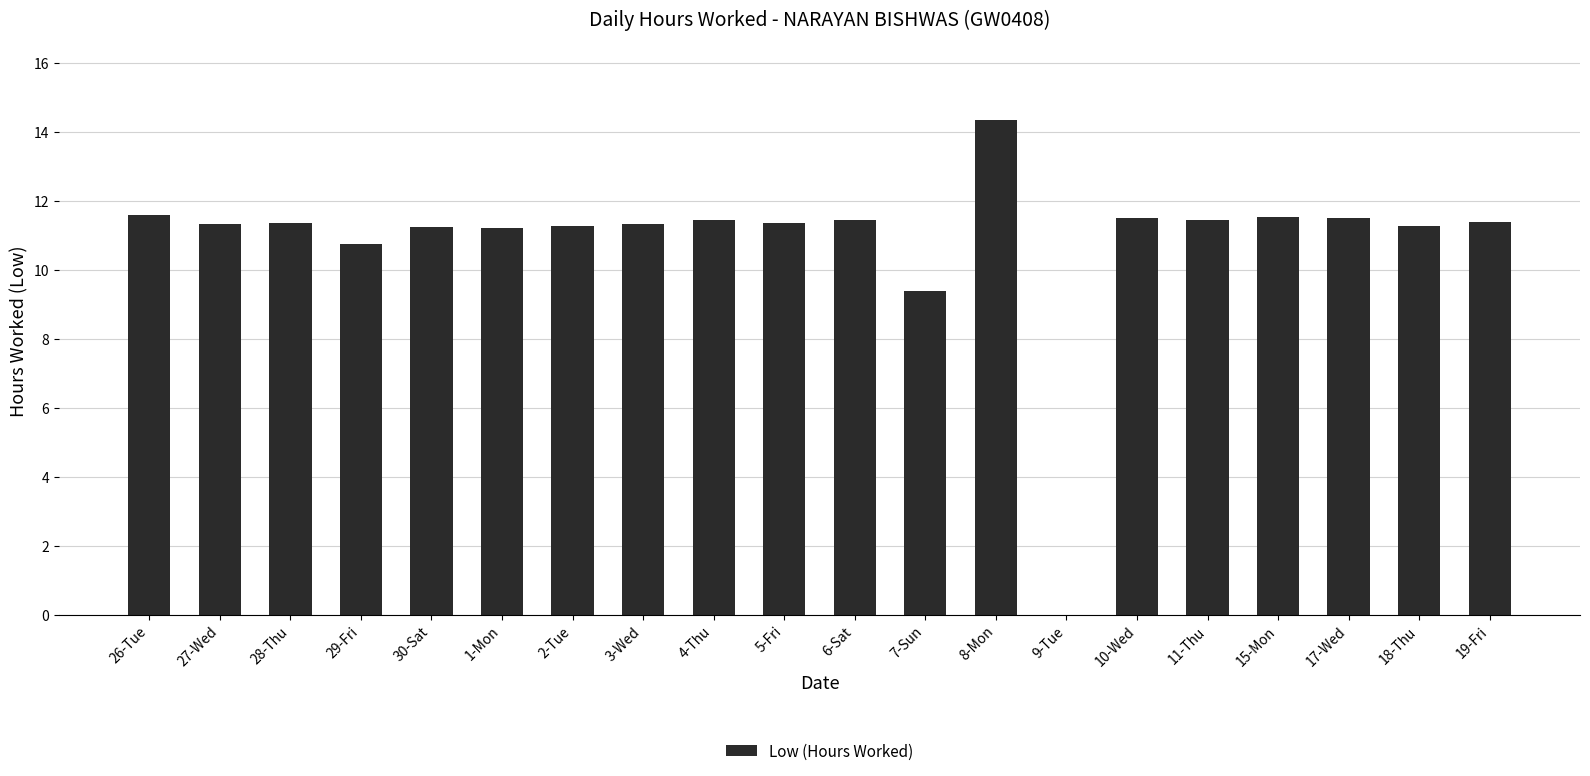

At which label is the value closest to 7?

7-Sun